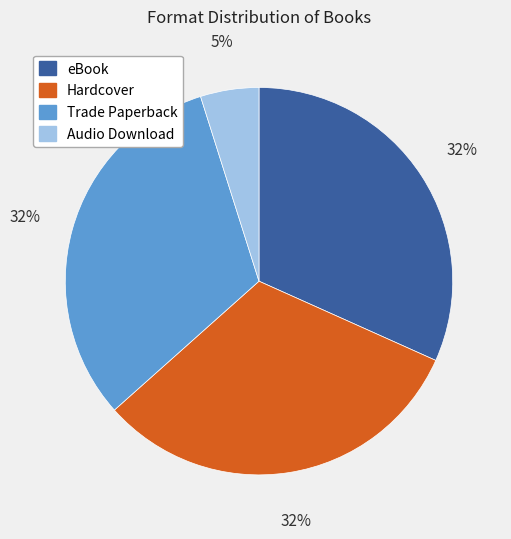

Which slice is the smallest?

Audio Download